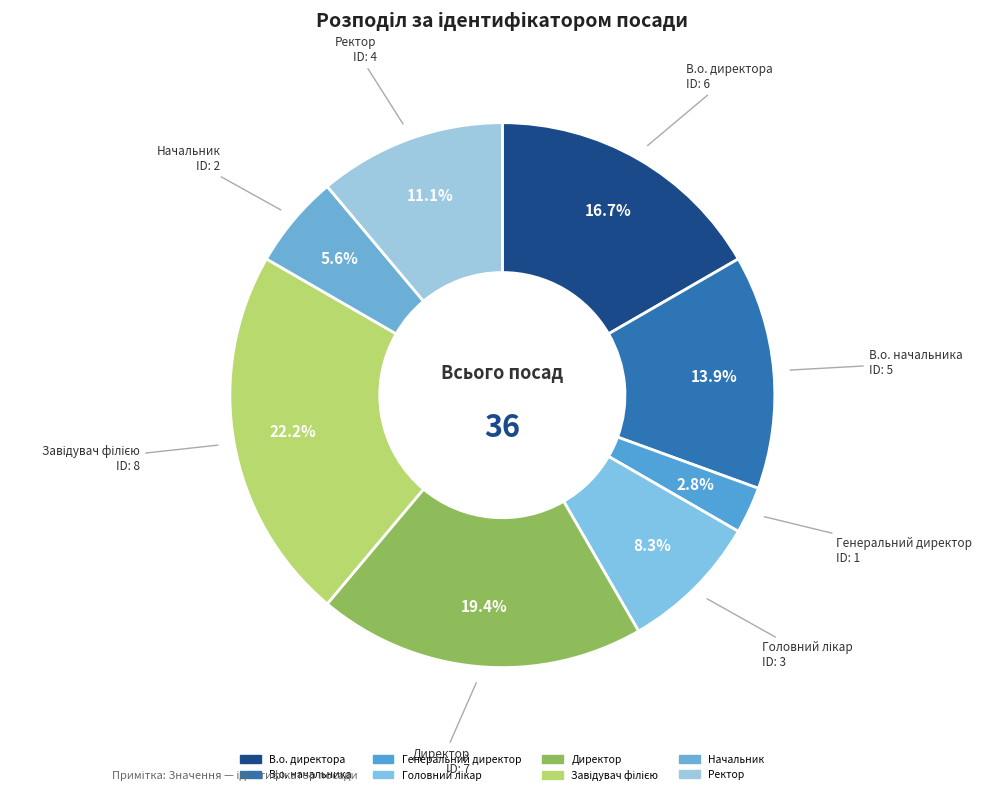

Does Начальник account for over 50% of the chart?

No